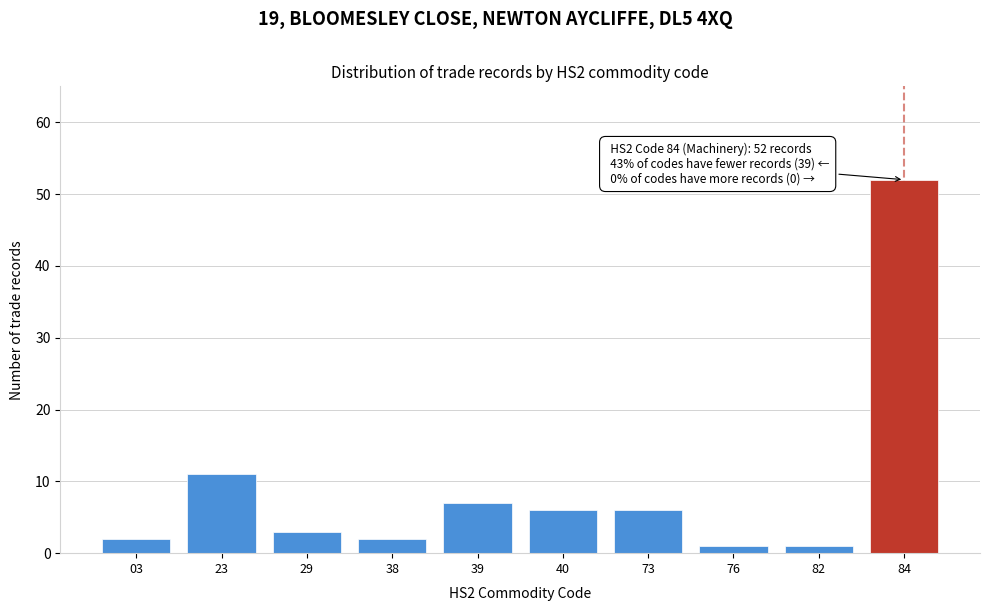

Reading left to right, what are all the values shown in this chart?

03=2	23=11	29=3	38=2	39=7	40=6	73=6	76=1	82=1	84=52